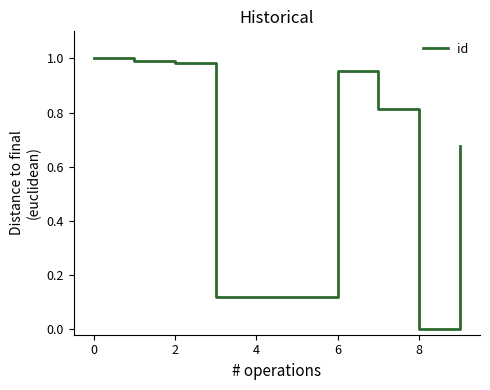

Is this an area chart (filled region under the line)?

No